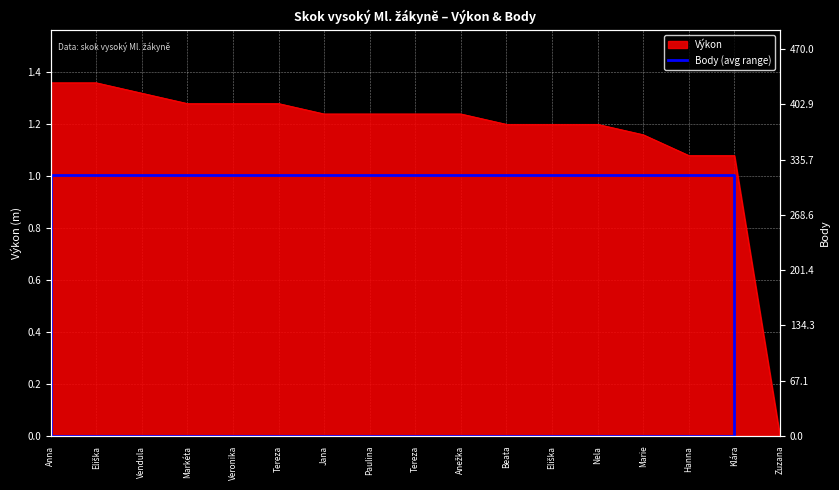

Between Eliška and Veronika, which is larger?

Eliška